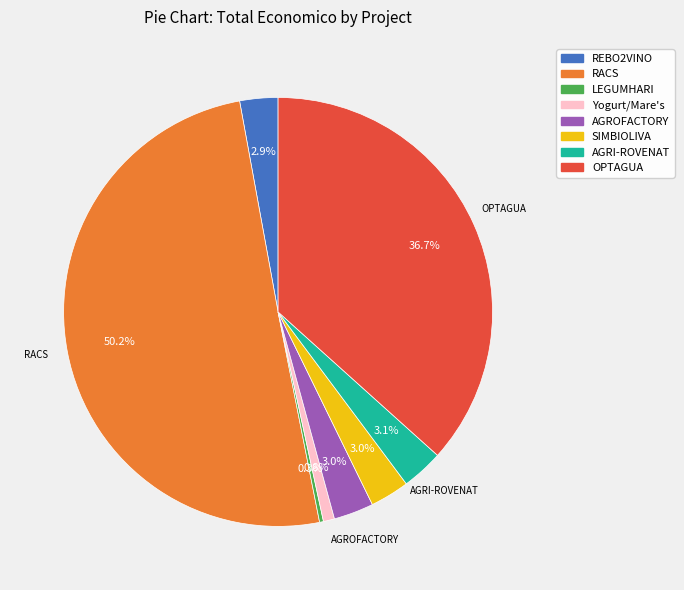

Count the number of slices in the pie.

8